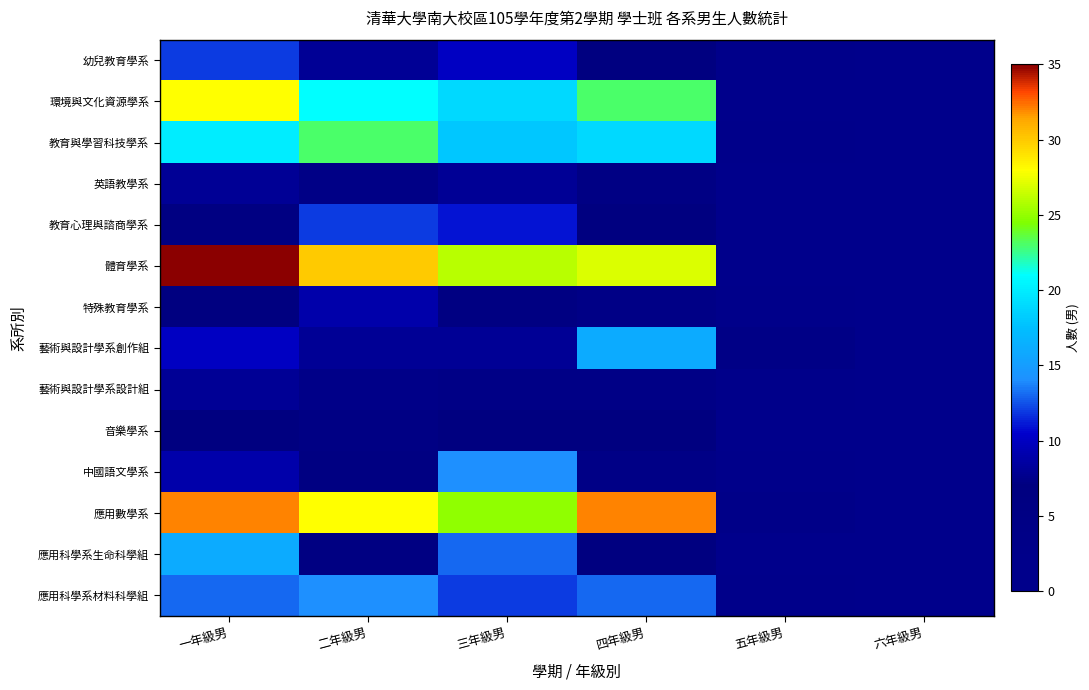

Rank the series by their maximum value, from lowest to highest.

音樂學系, 英語教學系, 藝術與設計學系設計組, 特殊教育學系, 幼兒教育學系, 教育心理與諮商學系, 中國語文學系, 應用科學系材料科學組, 藝術與設計學系創作組, 應用科學系生命科學組, 教育與學習科技學系, 環境與文化資源學系, 應用數學系, 體育學系